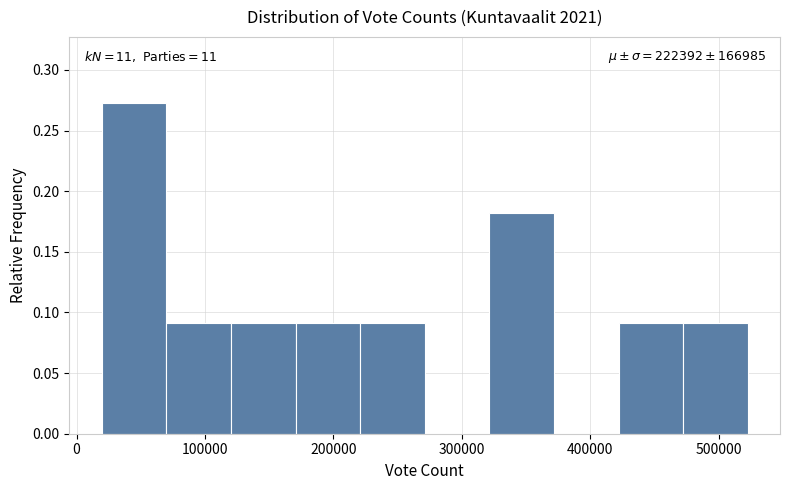

Over which range of the x-axis is the bar tallest?

20000 to 70000